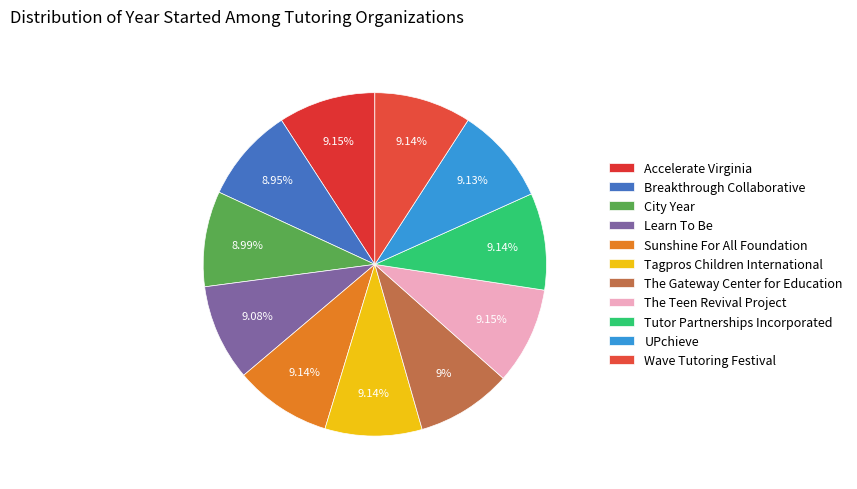

Approximately how many times larger is the value at Breakthrough Collaborative compared to Tagpros Children International?

1.0